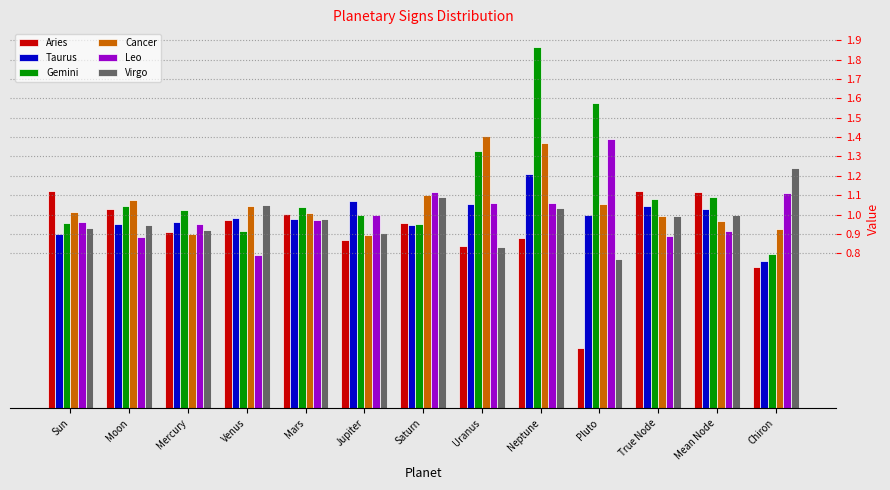

Which series has the widest spread of values?

Gemini